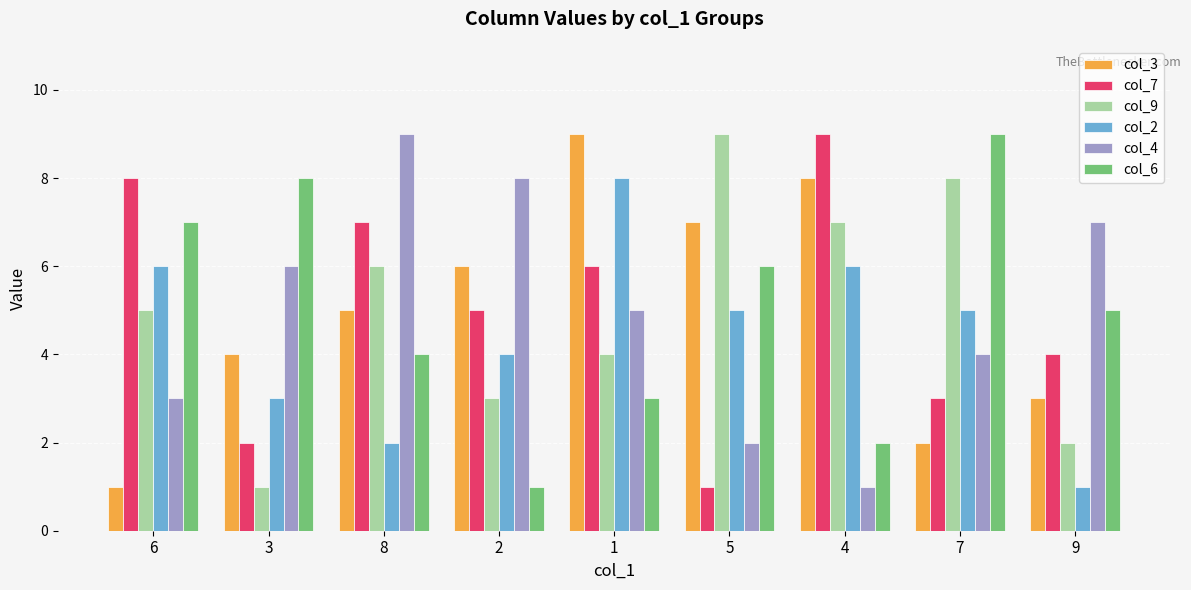

Reading left to right, what are all the values shown in this chart?

col_3: 1	4	5	6	9	7	8	2	3
col_7: 8	2	7	5	6	1	9	3	4
col_9: 5	1	6	3	4	9	7	8	2
col_2: 6	3	2	4	8	5	6	5	1
col_4: 3	6	9	8	5	2	1	4	7
col_6: 7	8	4	1	3	6	2	9	5